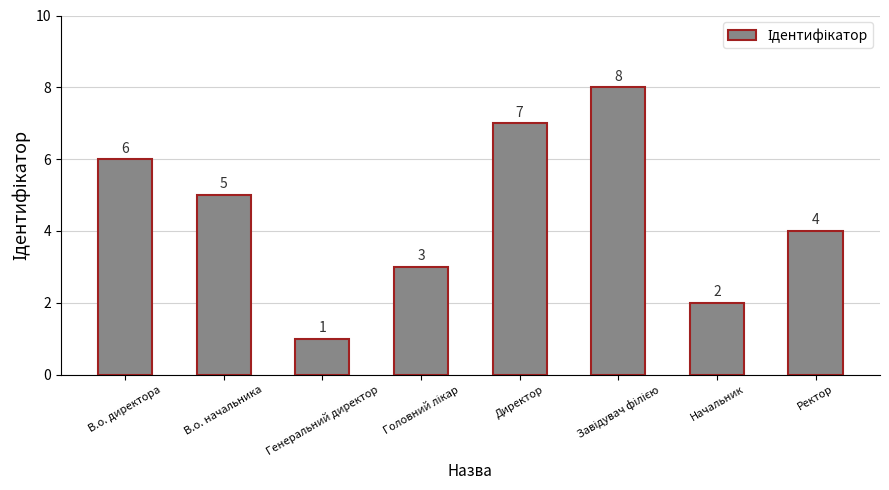

At which label does the data first exceed 5?

В.о. директора